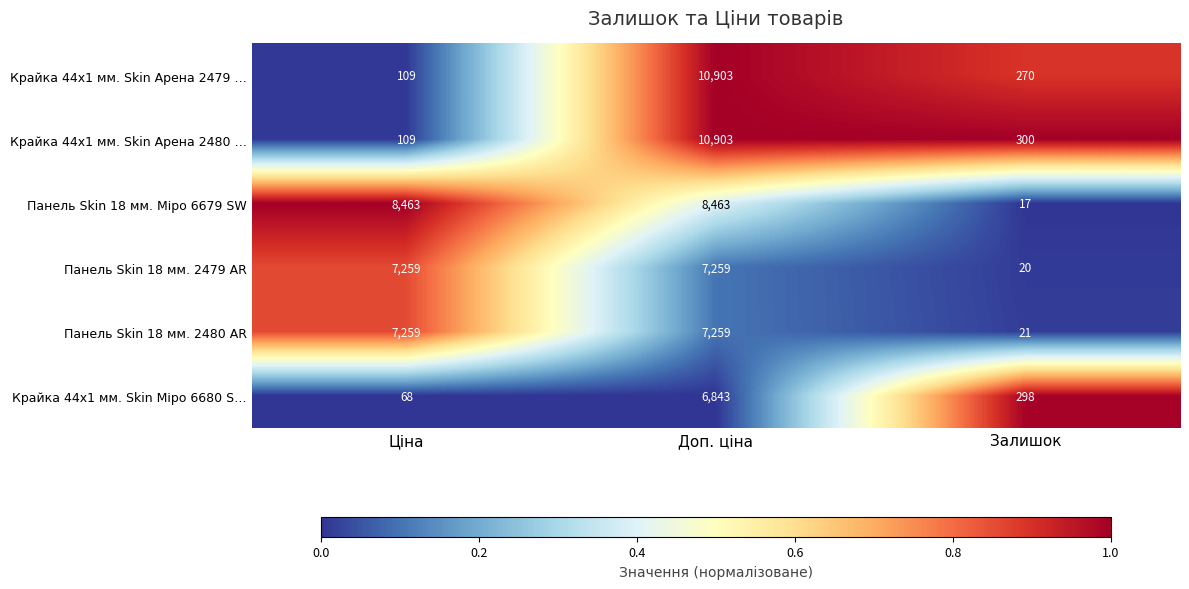

Which series has the largest total across all categories?

Панель Skin 18 мм. Міро 6679 SW